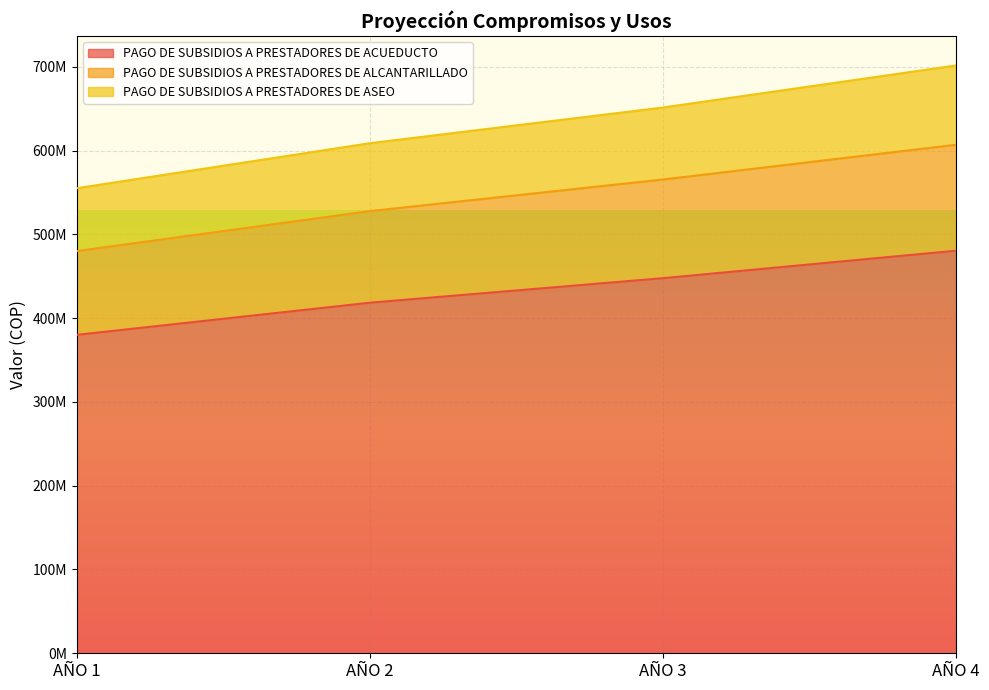

At which label does PAGO DE SUBSIDIOS A PRESTADORES DE ACUEDUCTO first exceed 447649452?

AÑO 4